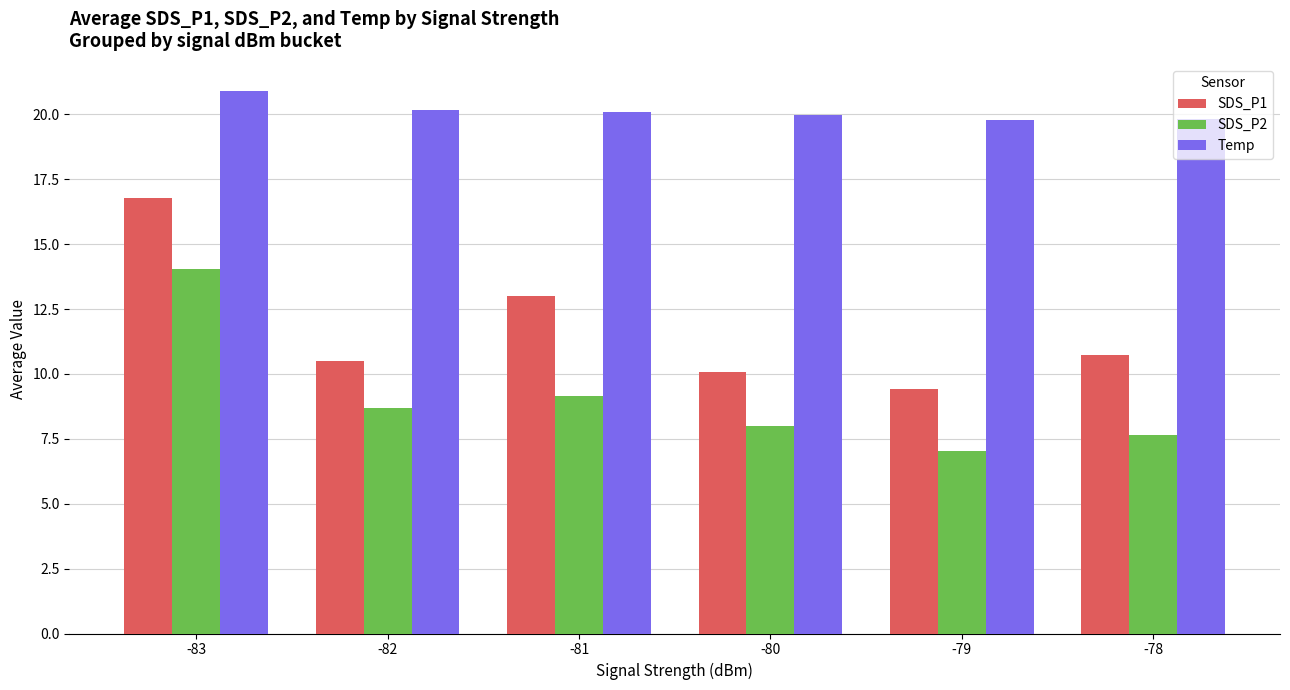

What is the spread (max minus min) of values at -78?

12.2